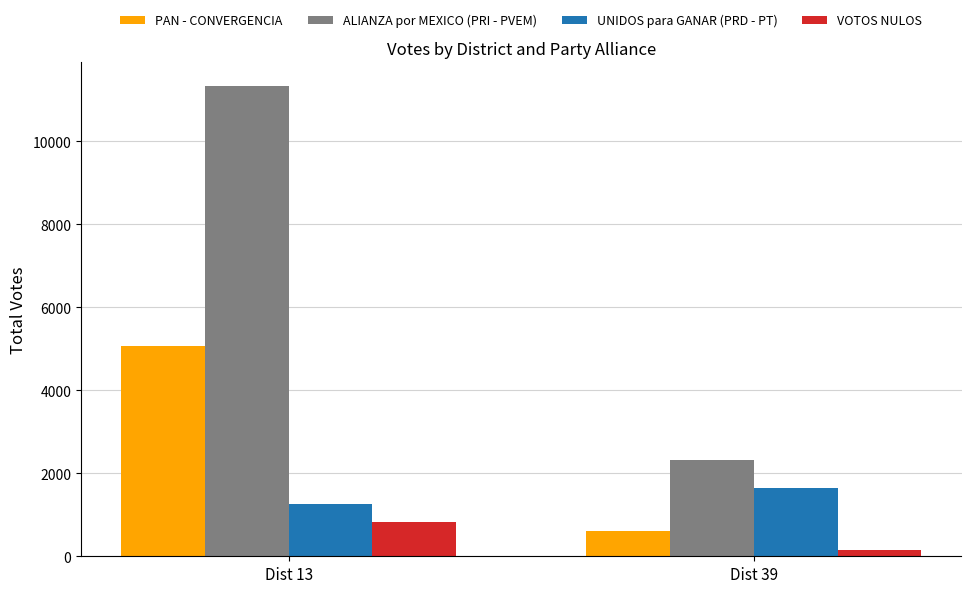

How many bars are there in each group?

4